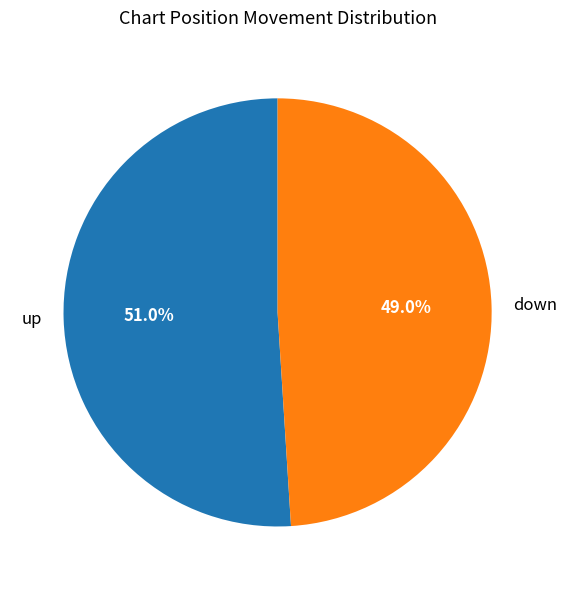

To the nearest percent, what is the combined percentage of down and up?

100%